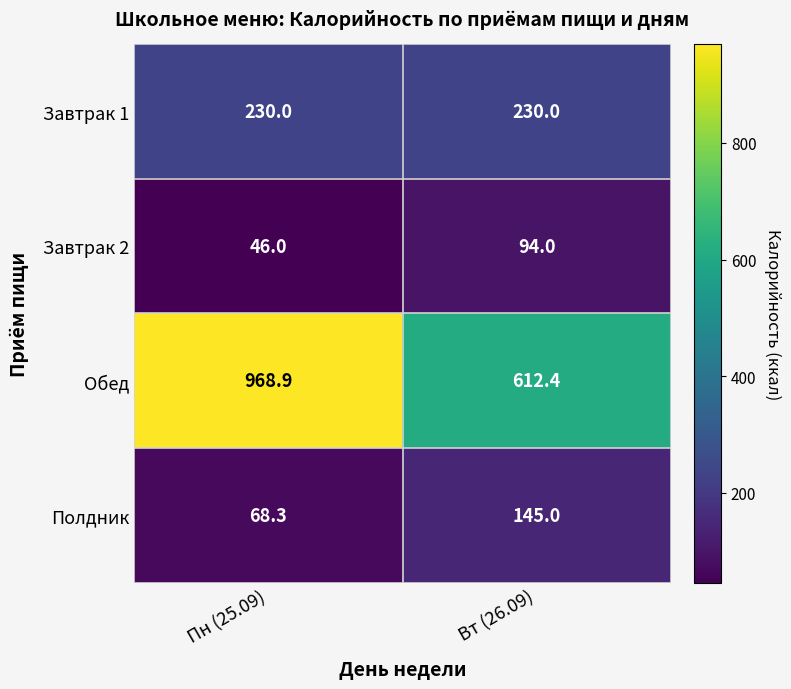

Reading left to right, transcribe all the data shown in this chart.

Завтрак 1: Пн (25.09)=230.0	Вт (26.09)=230.0
Завтрак 2: Пн (25.09)=46.0	Вт (26.09)=94.0
Обед: Пн (25.09)=968.9	Вт (26.09)=612.4
Полдник: Пн (25.09)=68.3	Вт (26.09)=145.0